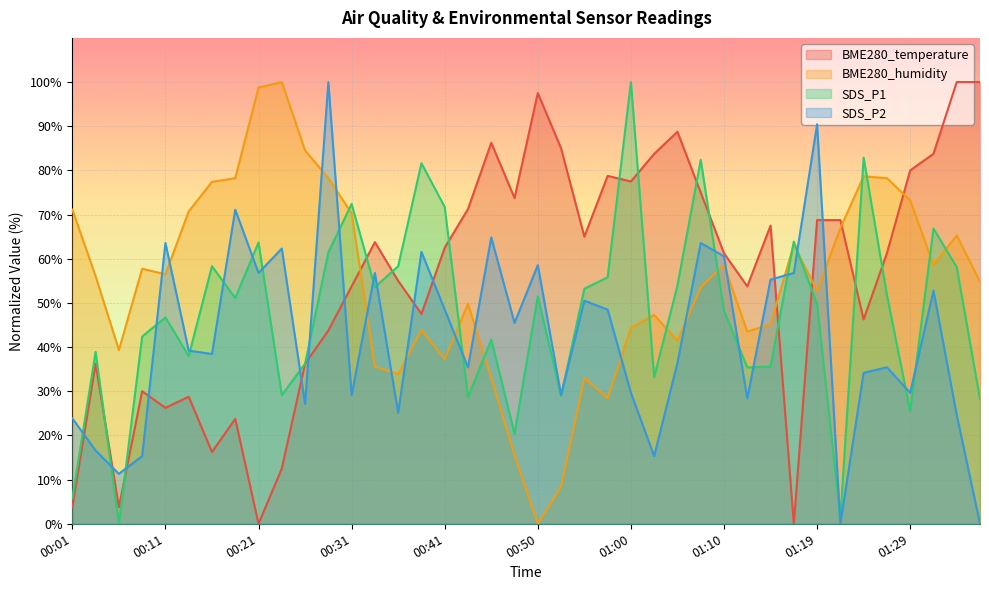

Which category has the highest value in the SDS_P1 series?

01:00